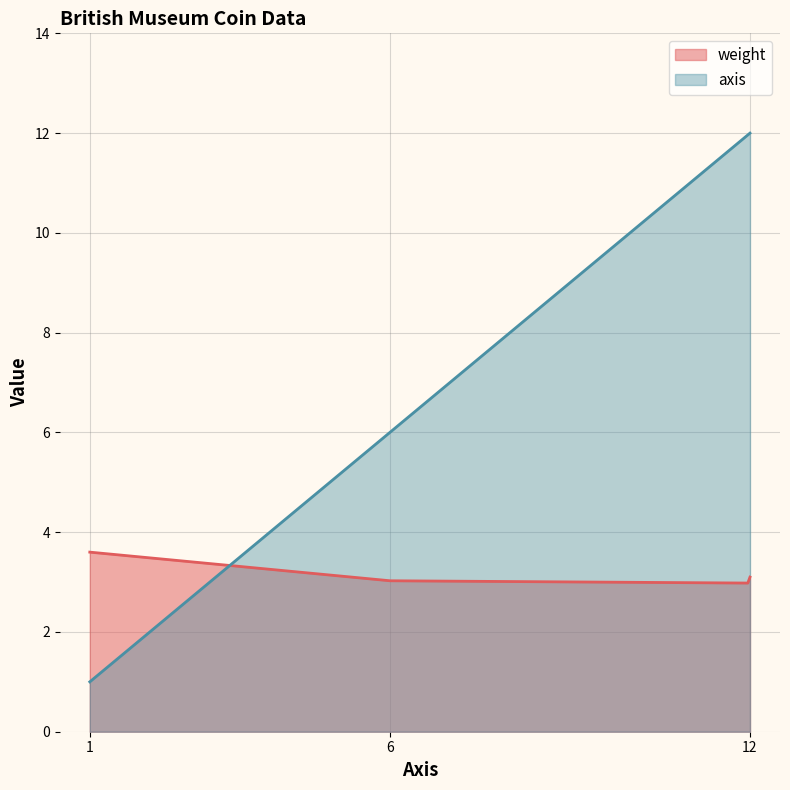

After their last crossing, which series has the higher values: axis or weight?

axis